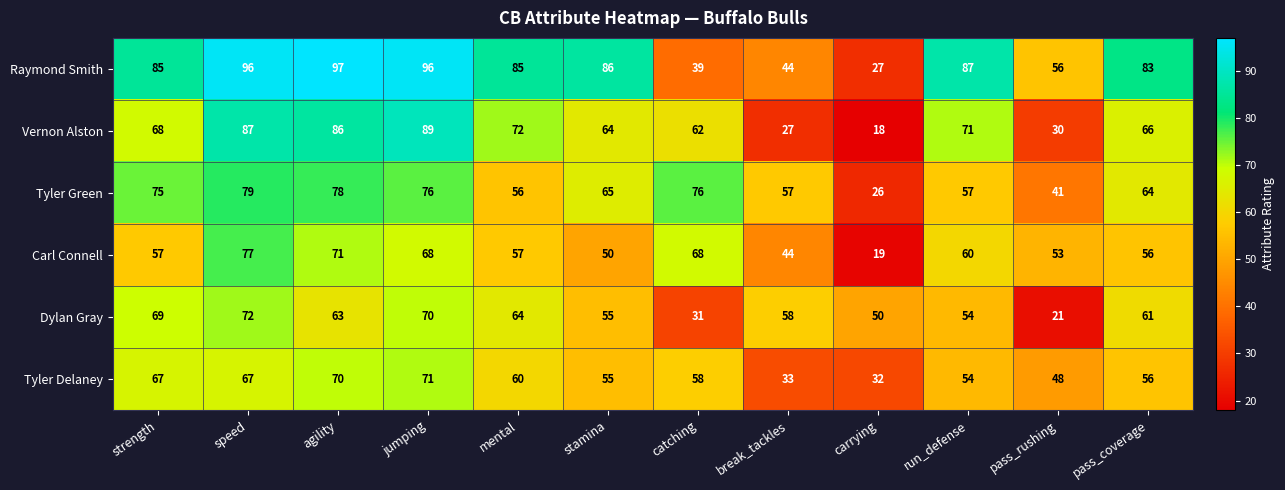

At which category does the chart reach its minimum across all series?

carrying